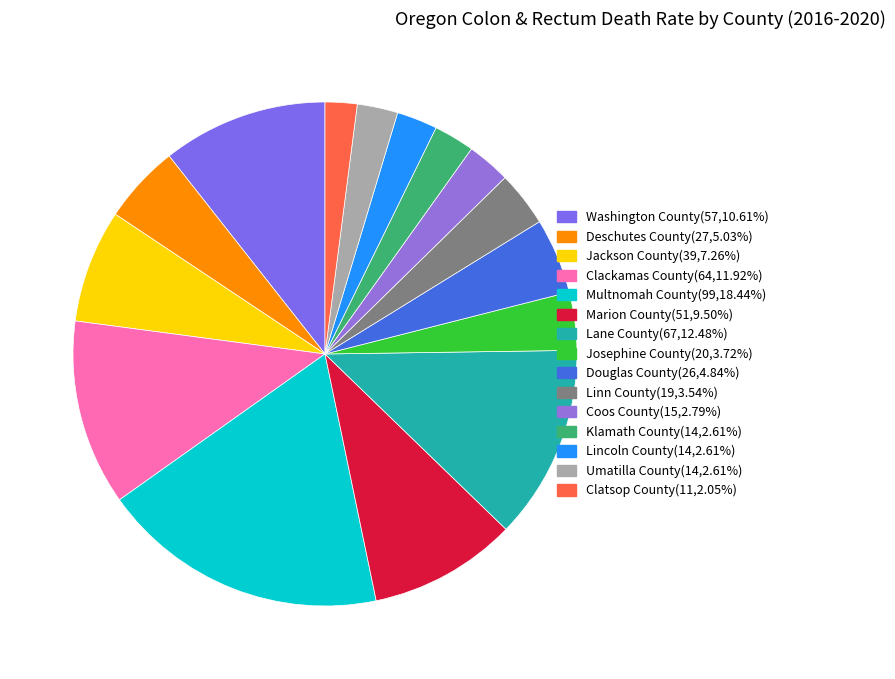

Is it true that Josephine County is 4% of the pie?

True